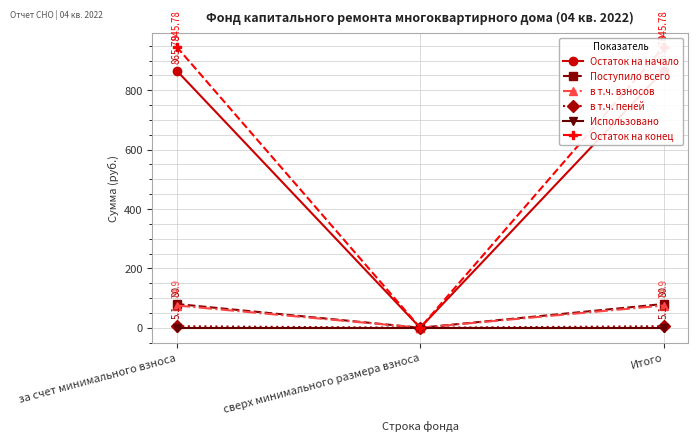

Rank the series by their maximum value, from lowest to highest.

Использовано, в т.ч. пеней, в т.ч. взносов, Поступило всего, Остаток на начало, Остаток на конец